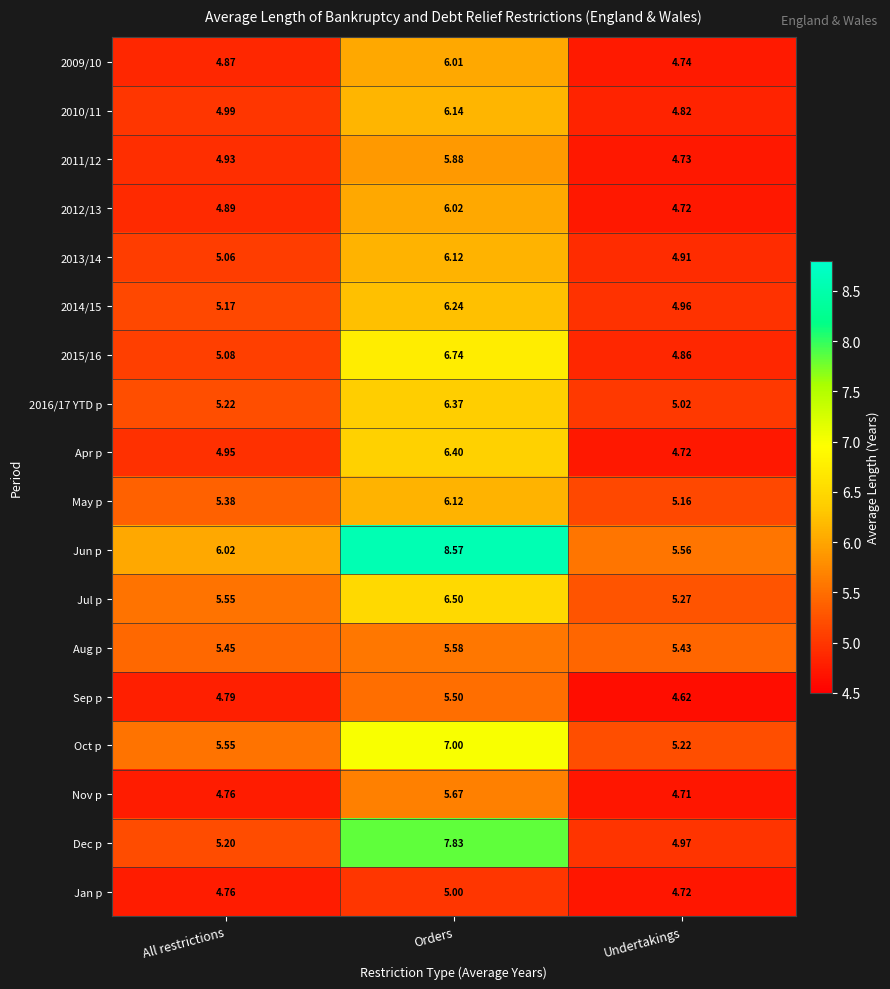

Which category has the lowest value in the Aug p series?

Undertakings